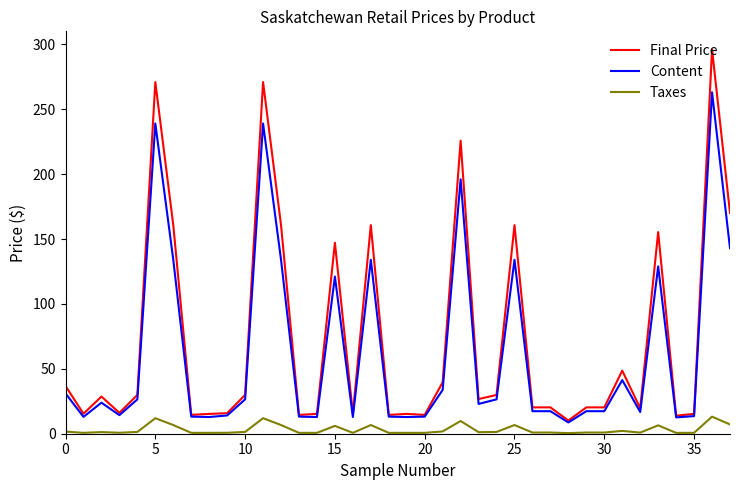

Rank the series by their maximum value, from lowest to highest.

Taxes, Content, Final Price